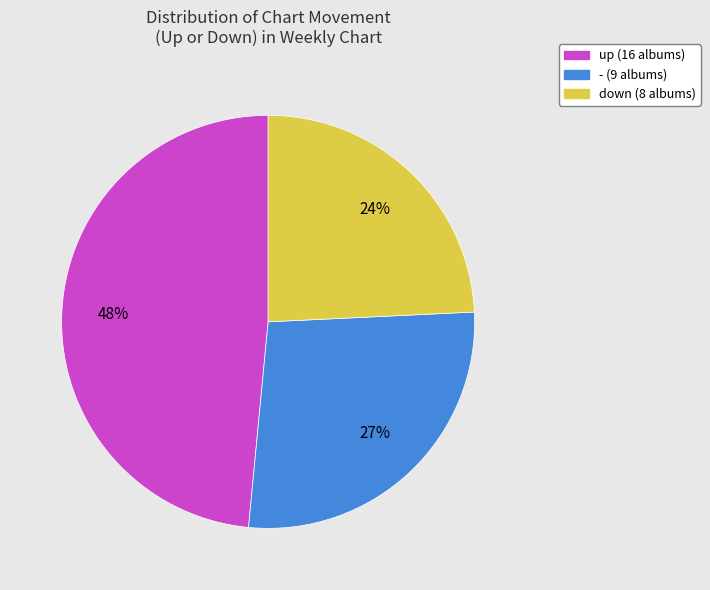

Which has a higher value, - or down?

-